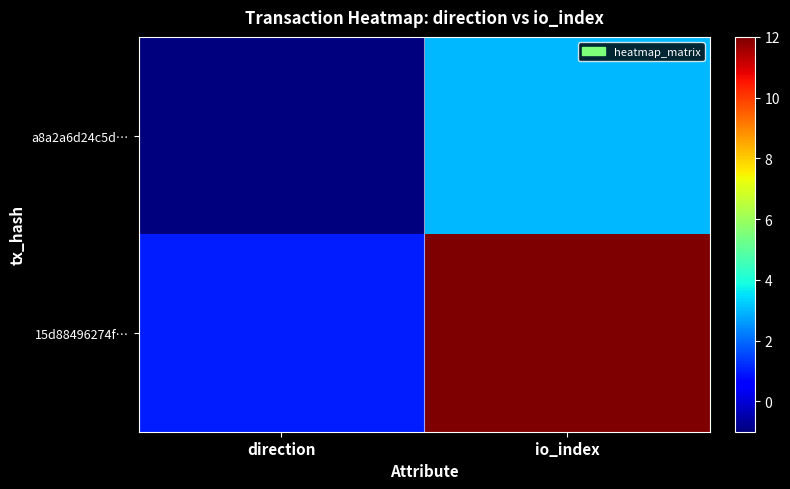

What is the total value across all series at io_index?

15